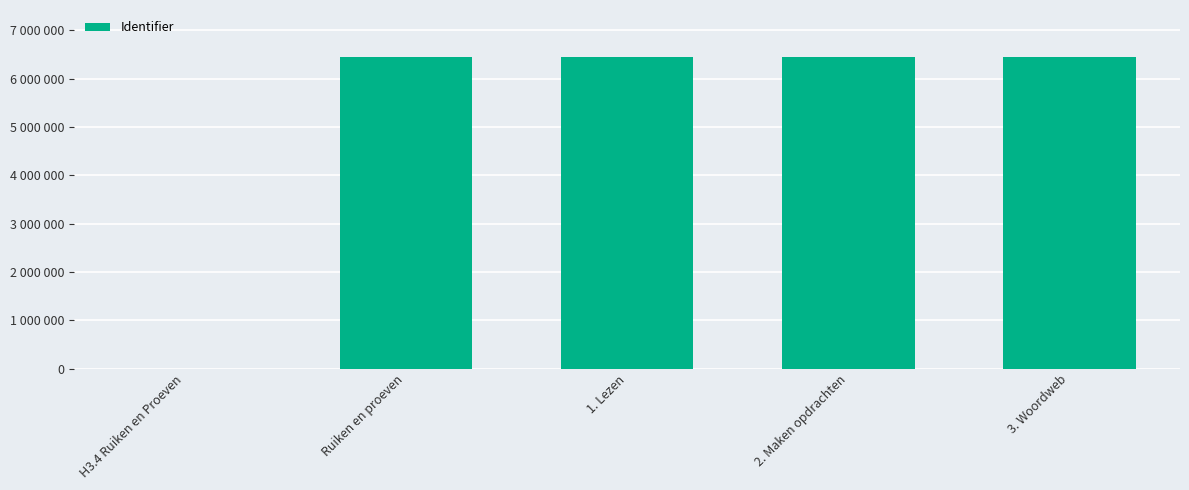

Where is the data nearest to the value 3226781?

Ruiken en proeven